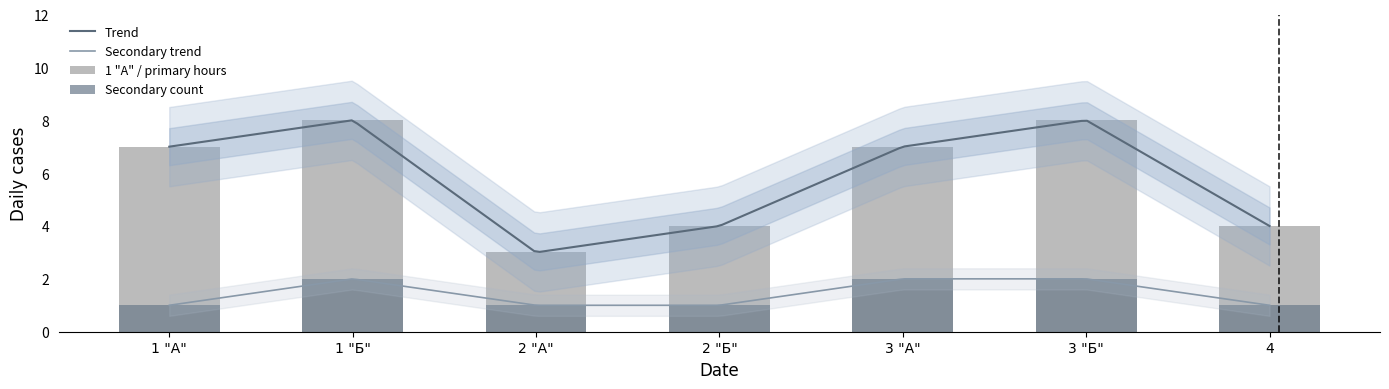

What is the minimum value for Trend?

3.0